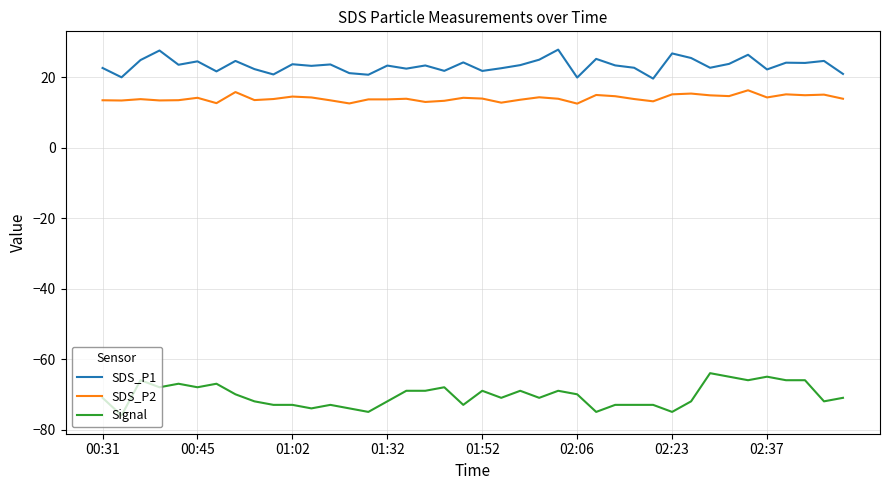

True or false: Signal and SDS_P2 intersect in this chart.

False